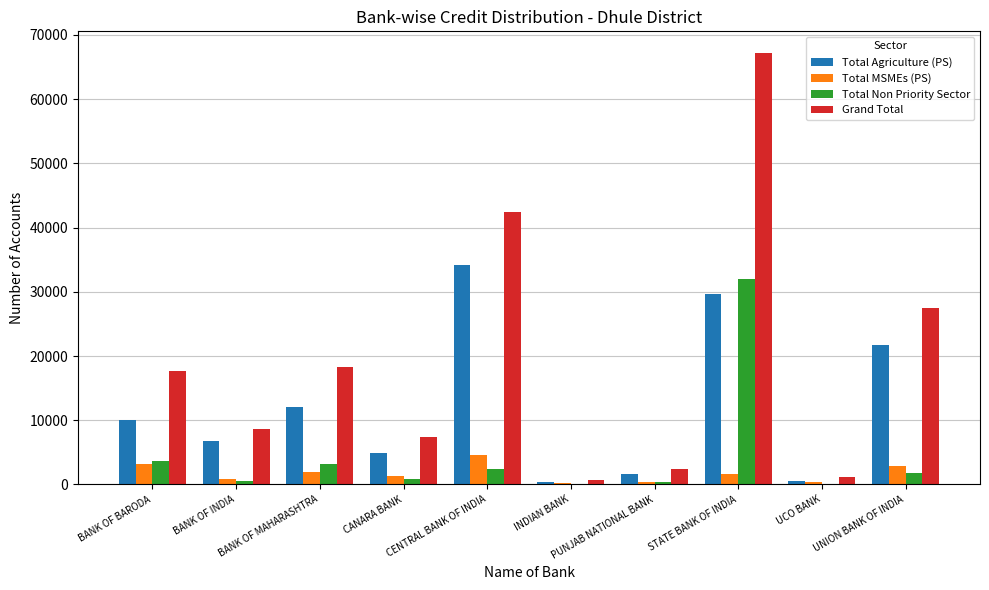

Which series has the largest total across all categories?

Grand Total